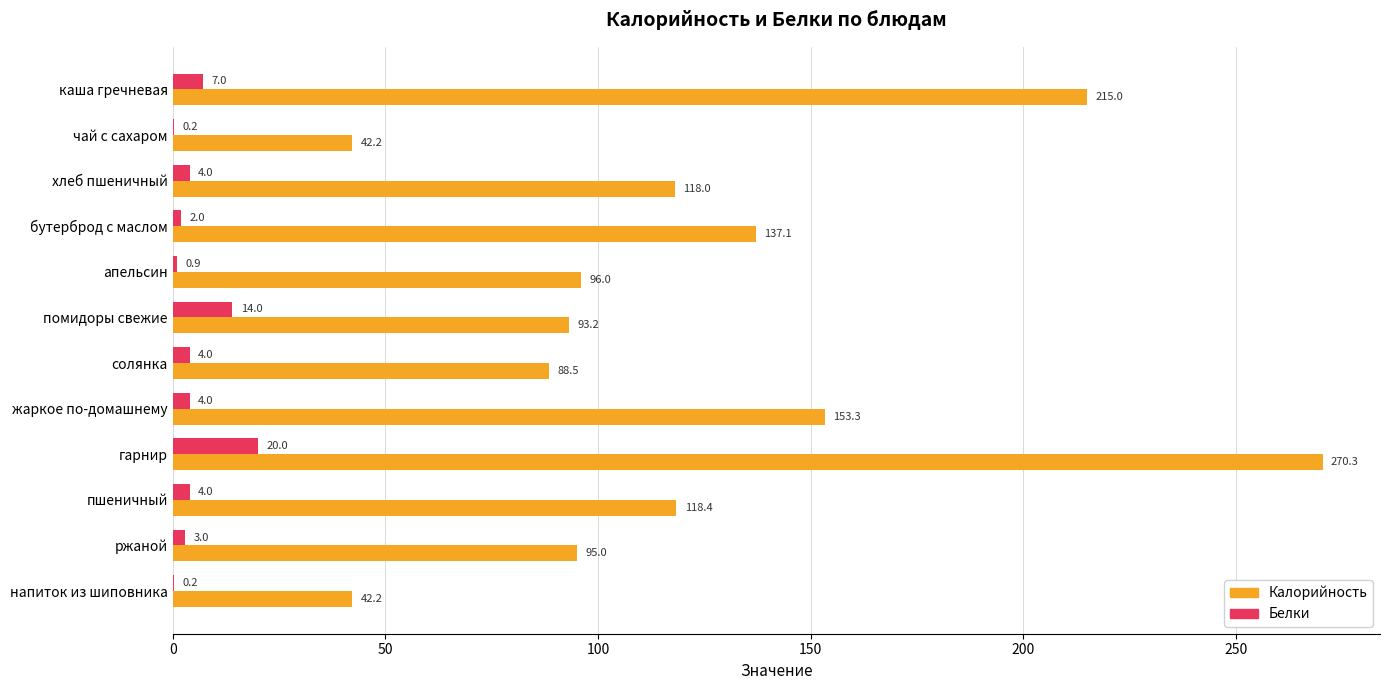

What is the sum of the Белки values at чай с сахаром and гарнир?

20.2